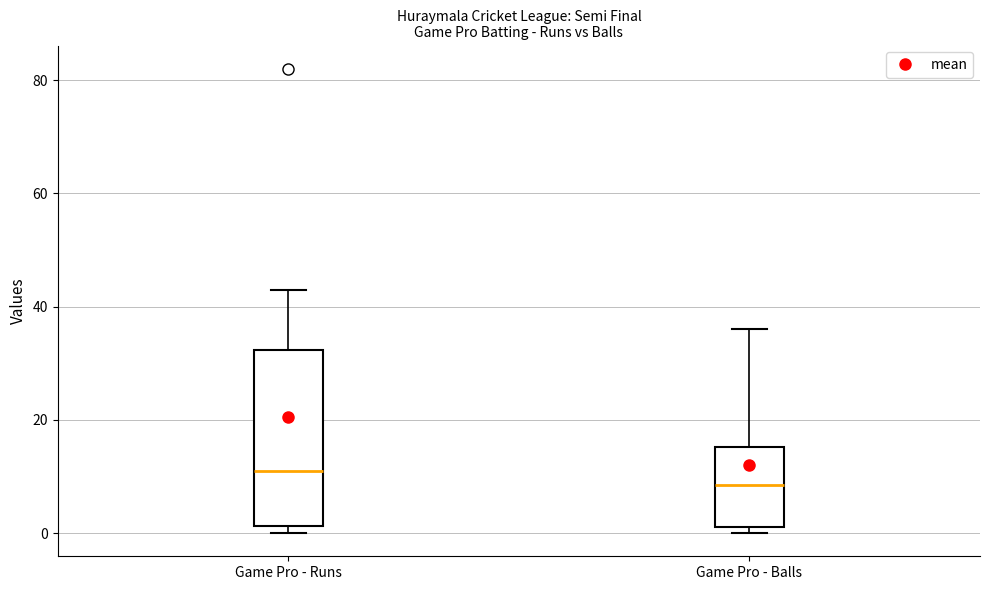

Reading left to right, read every box against the y-axis: the position of its median line, the range the box covers, and the ends of its whiskers. The values are not printed on the chart, so give them approximately, as read against the axis.

Game Pro - Runs: median 12, box 2 to 32, whiskers 0 to 44
Game Pro - Balls: median 8, box 2 to 16, whiskers 0 to 36